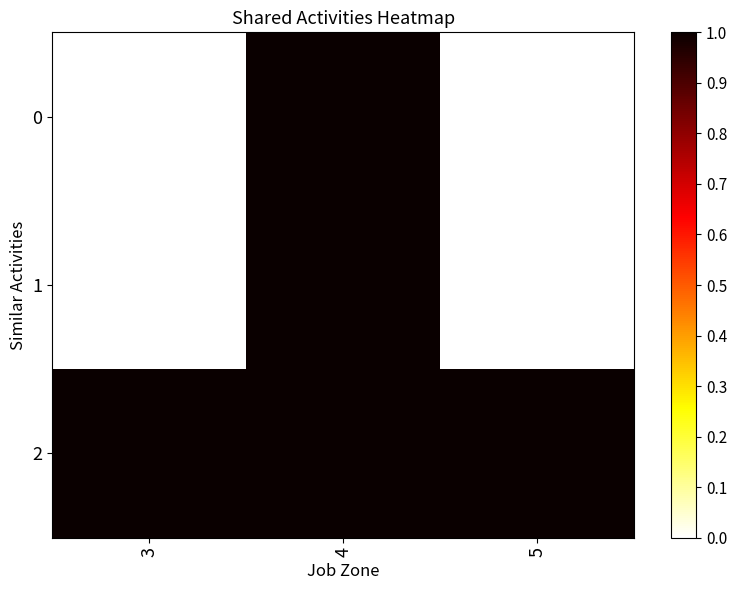

Which series has the largest total across all categories?

2